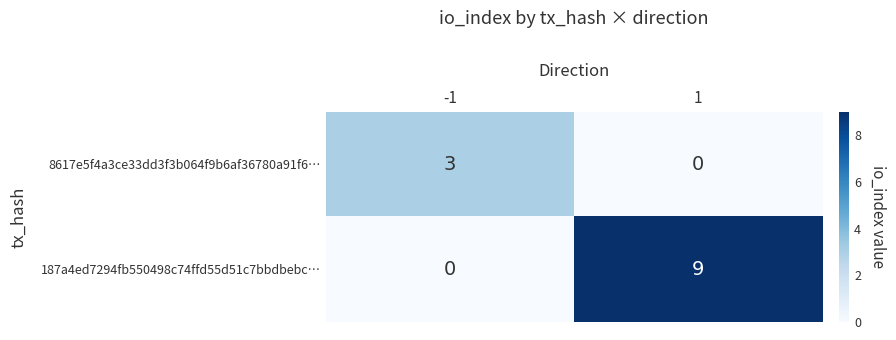

At how many categories does at least one series exceed 1?

2